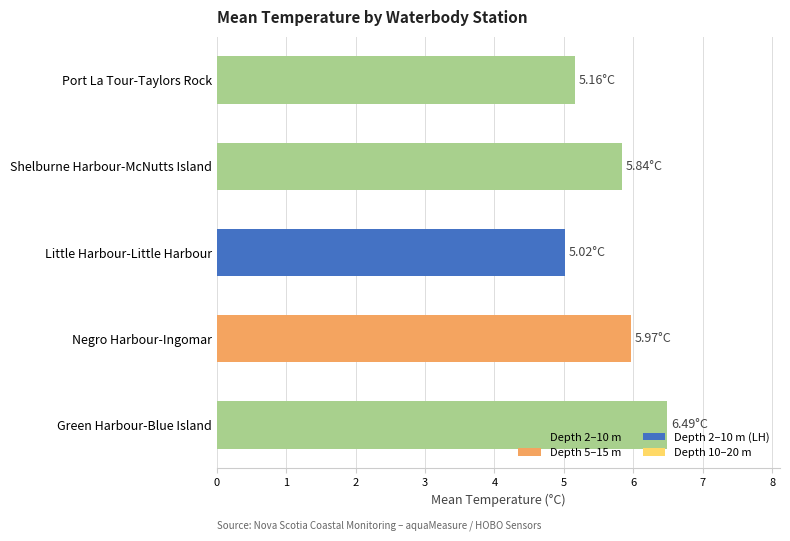

What is the average value?

5.7